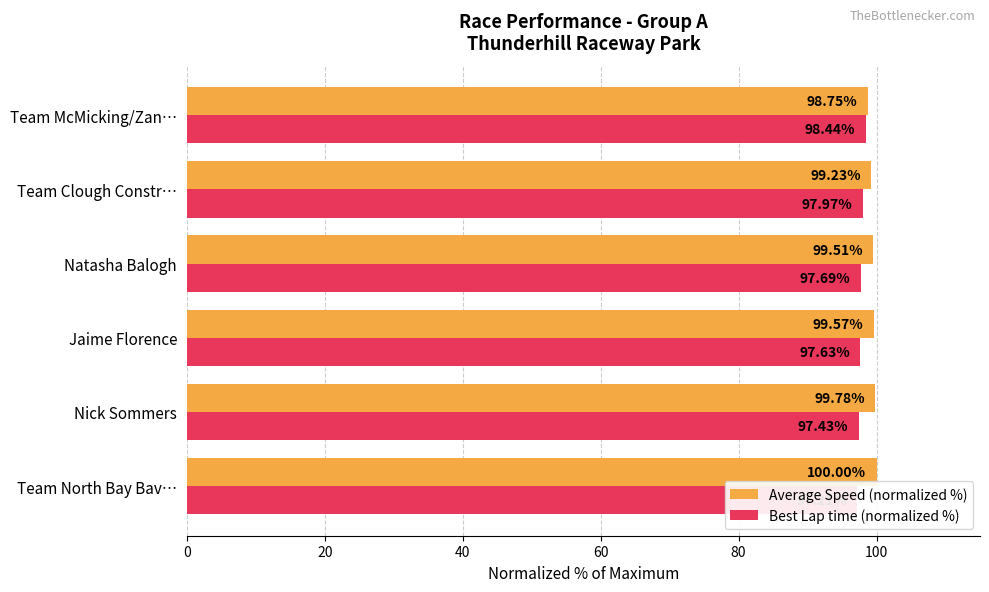

True or false: Best Lap time (normalized %) has a value of 20.2 at Jaime Florence.

False